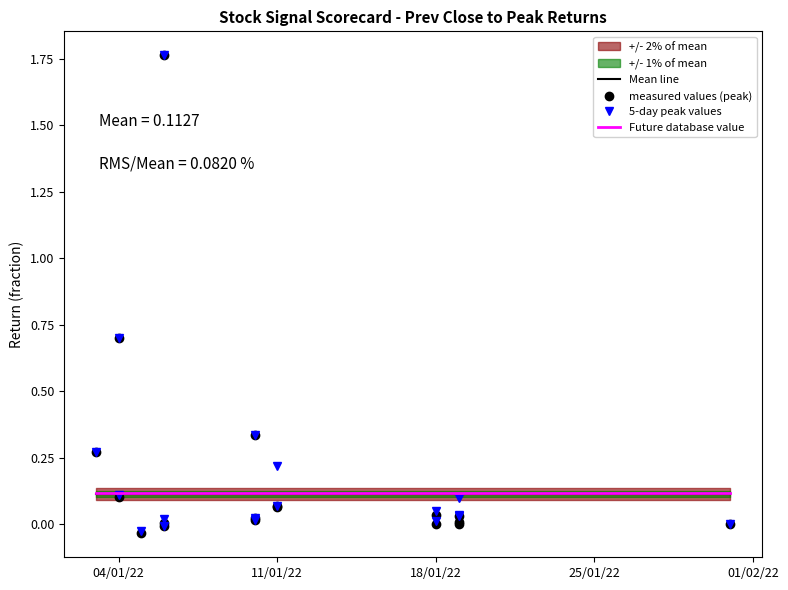

Which series has the widest spread of values?

Prev Close to Peak